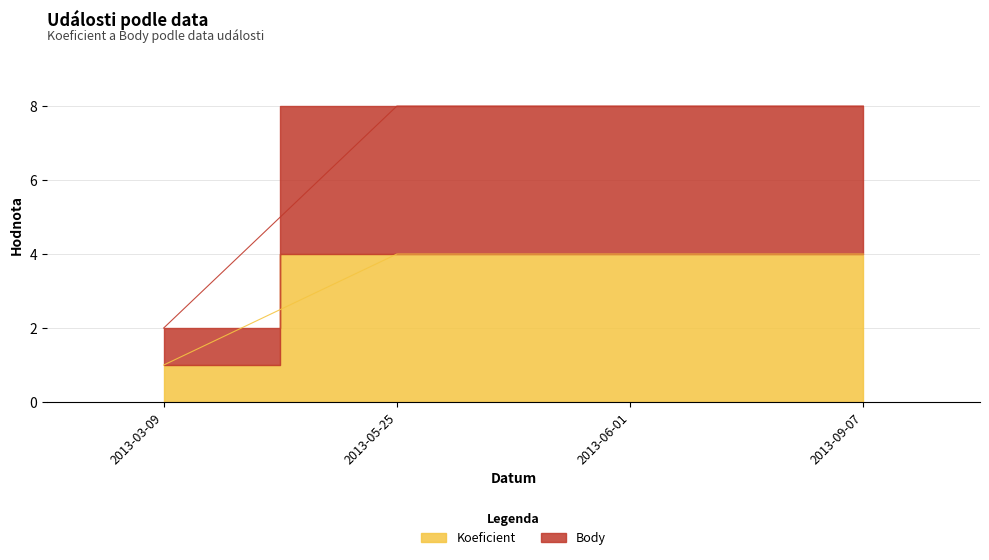

Count the Koeficient values in the range 4 to 5.

3